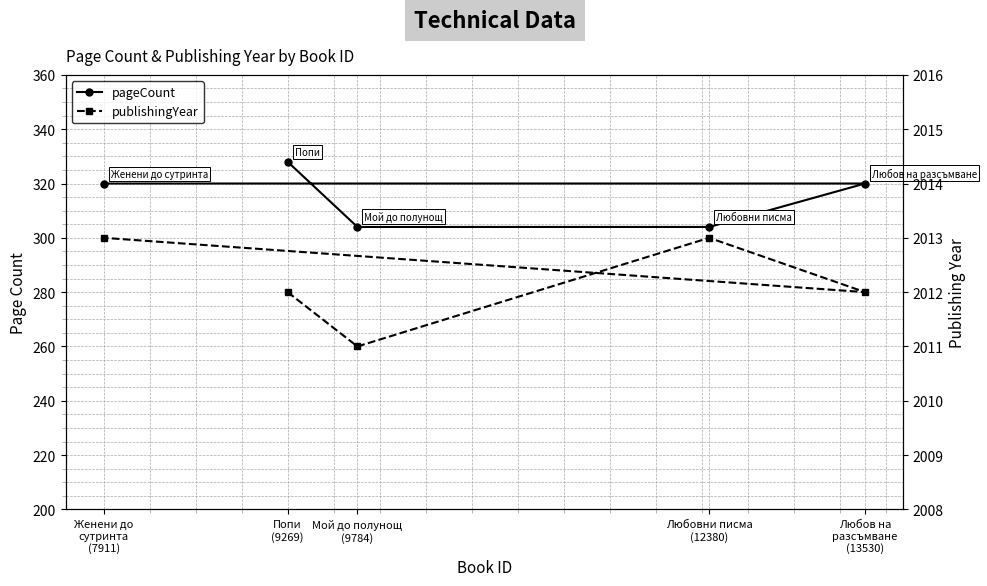

Does the chart have visible grid lines?

Yes